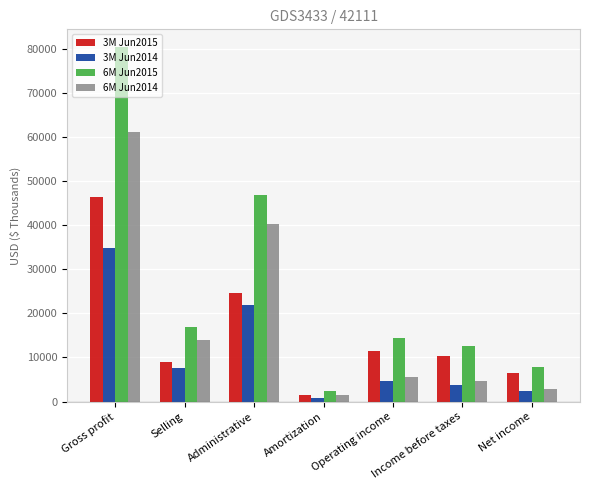

Which category has the lowest value across all series?

Amortization